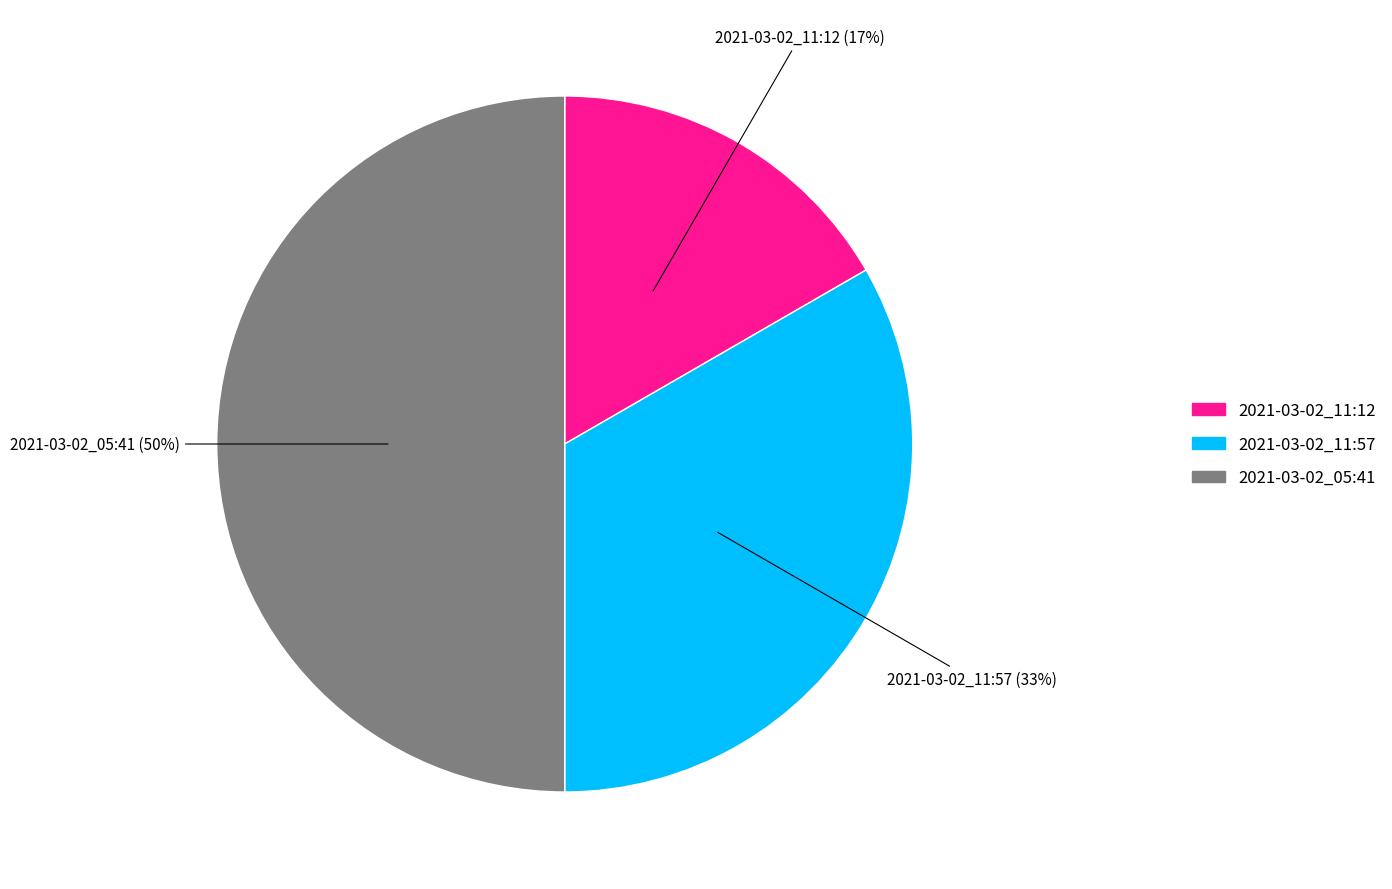

To the nearest percent, what is the difference between the largest and smallest slice percentages?

33%